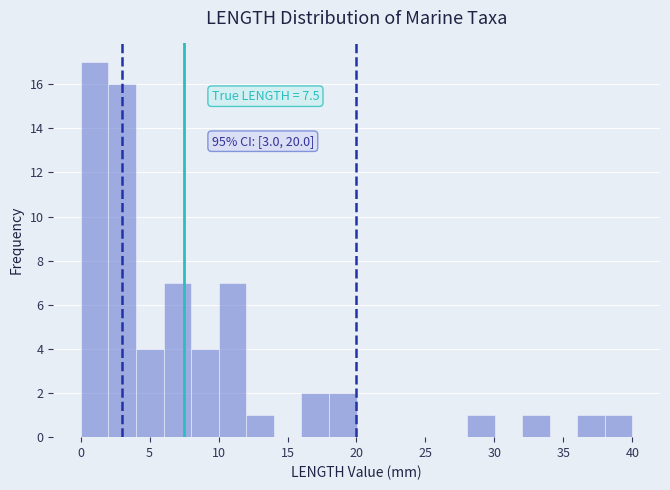

Around what value on the x-axis is the tallest bar? Give the approximate position of its centre, as read against the axis.

1.0